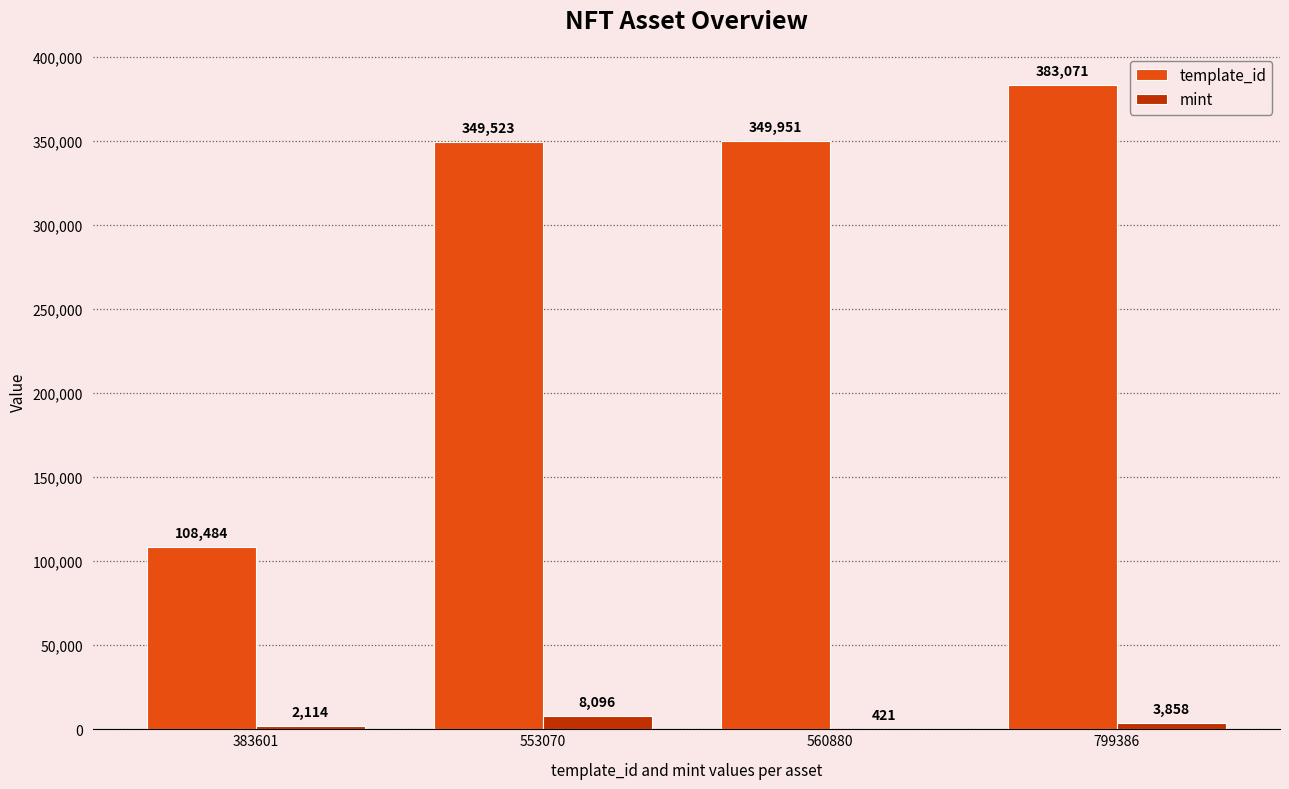

True or false: template_id has a value of 349951 at 560880.

True